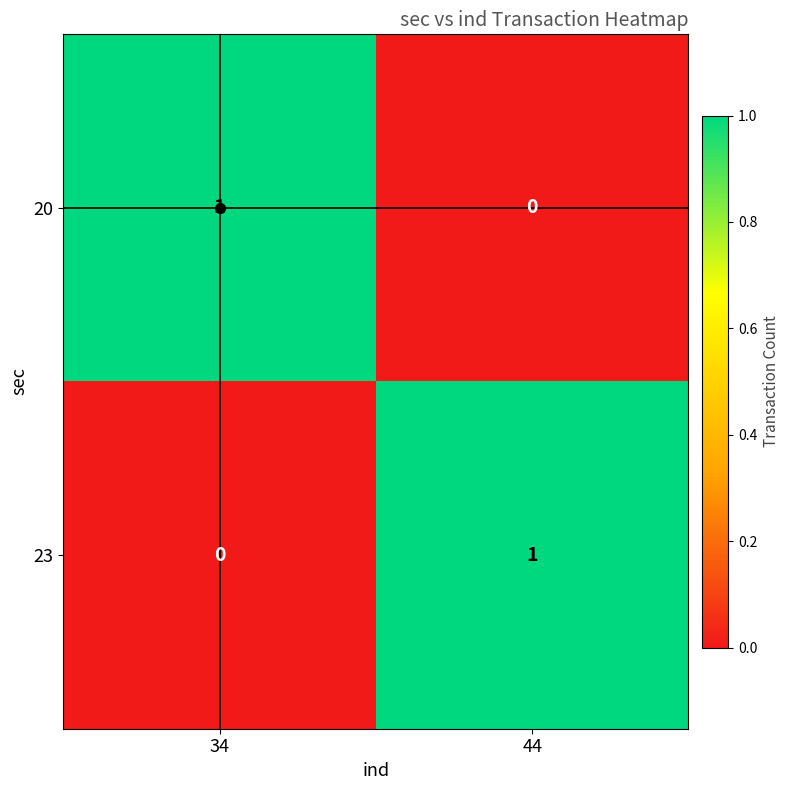

How many values in 20 are above zero?

1